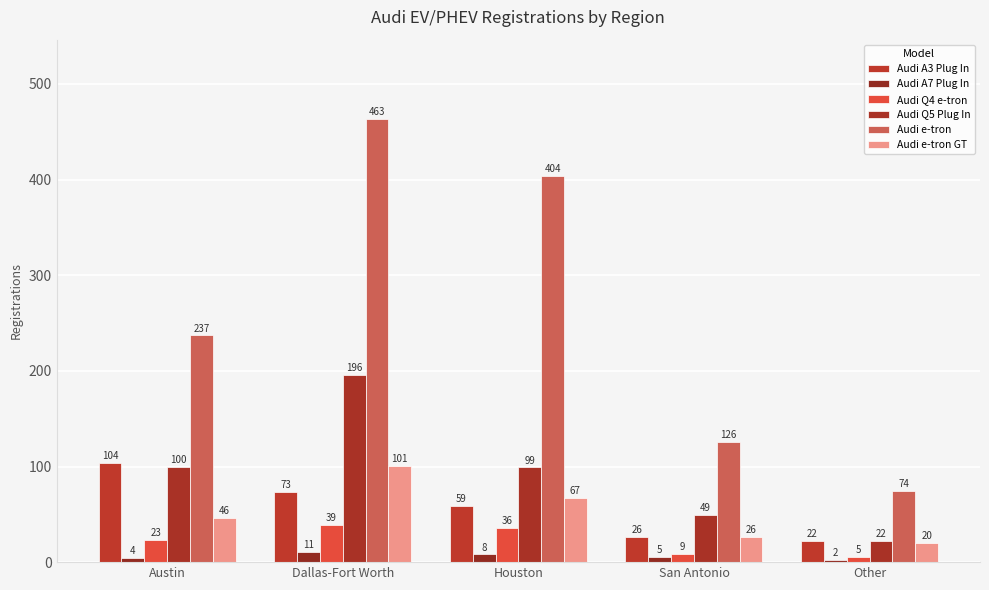

Rank the categories by Audi A7 Plug In value from highest to lowest.

Dallas-Fort Worth, Houston, San Antonio, Austin, Other